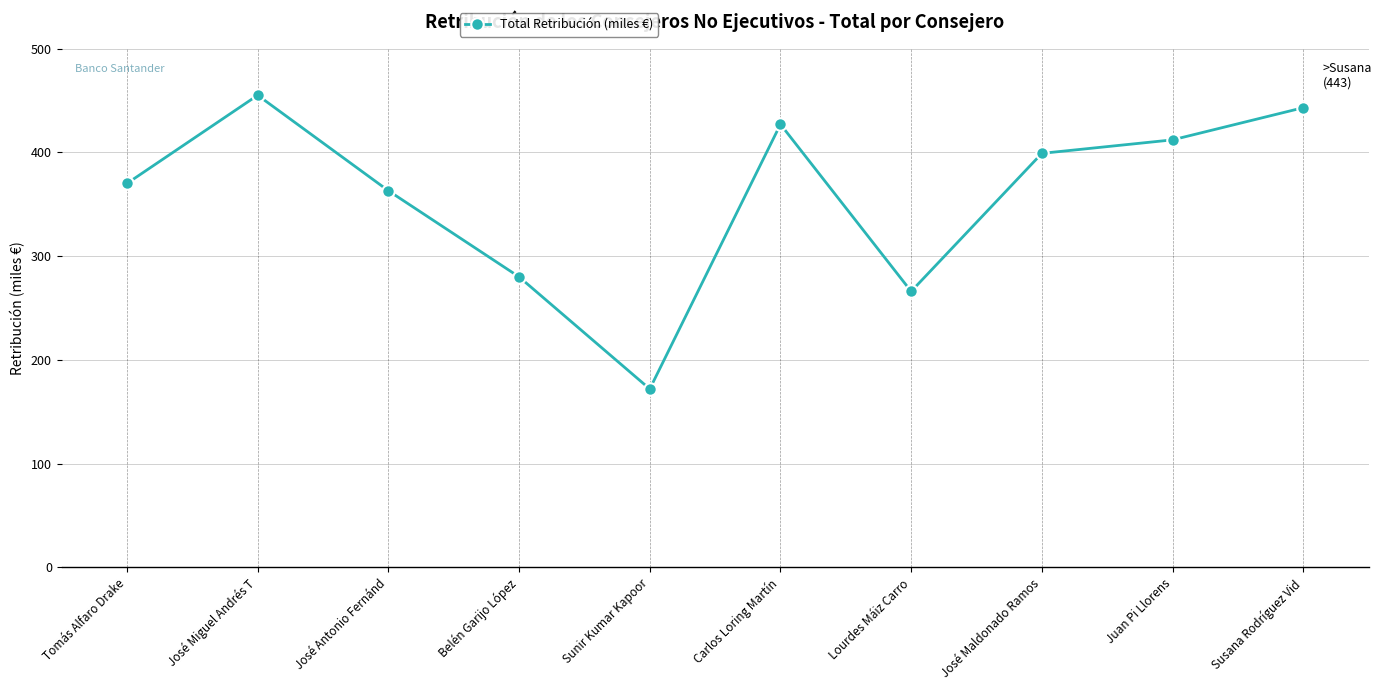

True or false: the data has more than 2 interior local peaks.

False